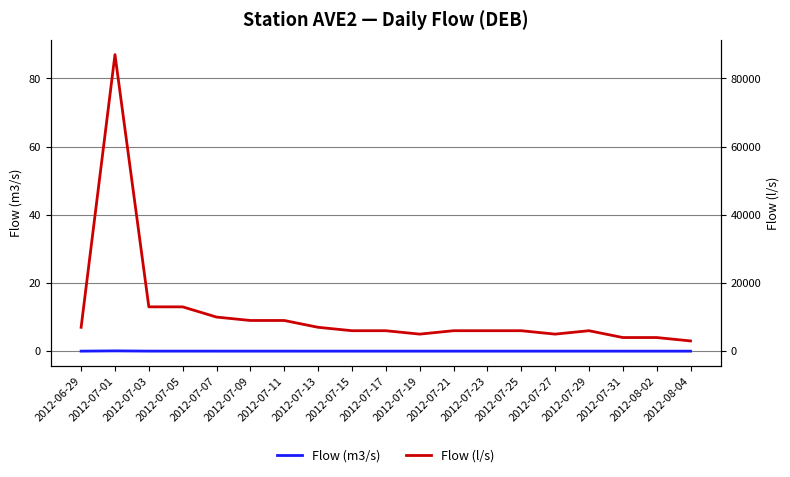

How many interior local peaks does the Flow (l/s) series have?

2